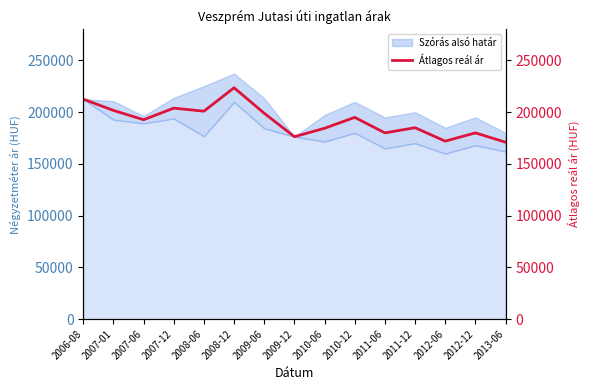

Rank the categories by value from highest to lowest.

2008-12, 2006-08, 2007-12, 2007-01, 2008-06, 2009-06, 2010-12, 2007-06, 2011-12, 2010-06, 2011-06, 2012-12, 2009-12, 2012-06, 2013-06